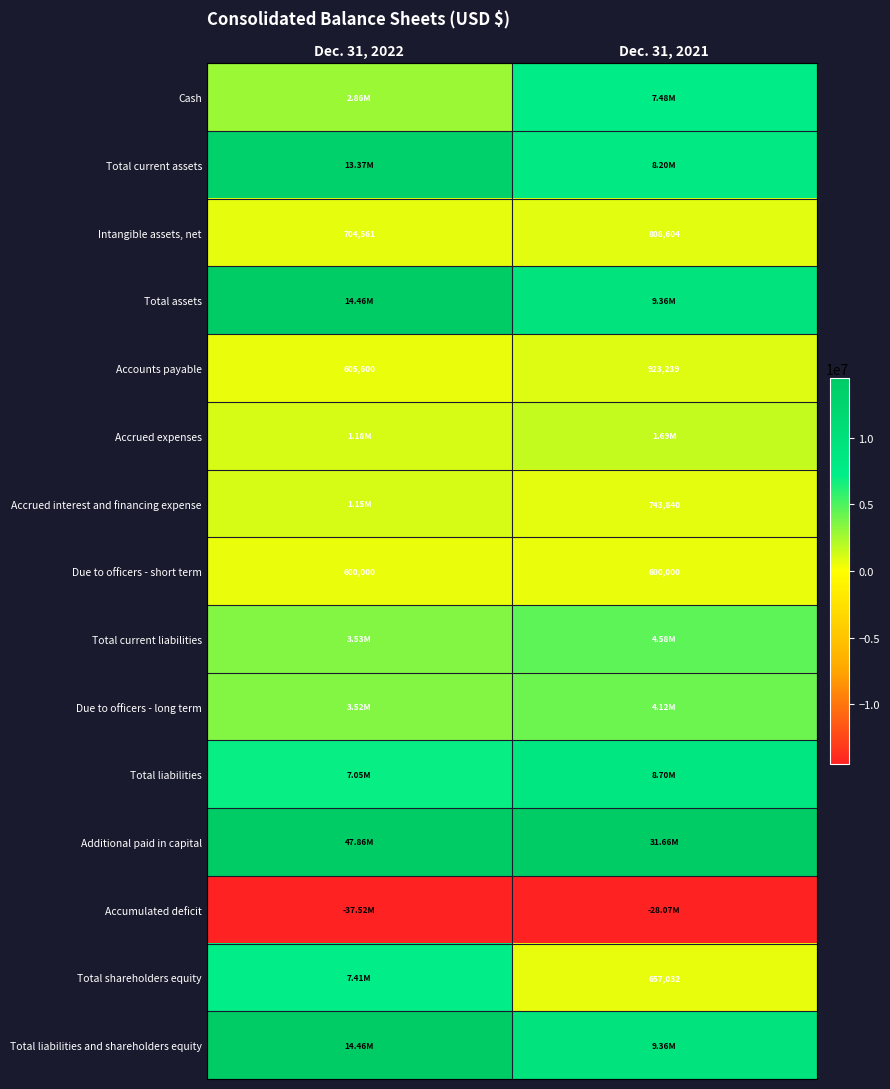

What is the greatest value displayed?

47855521